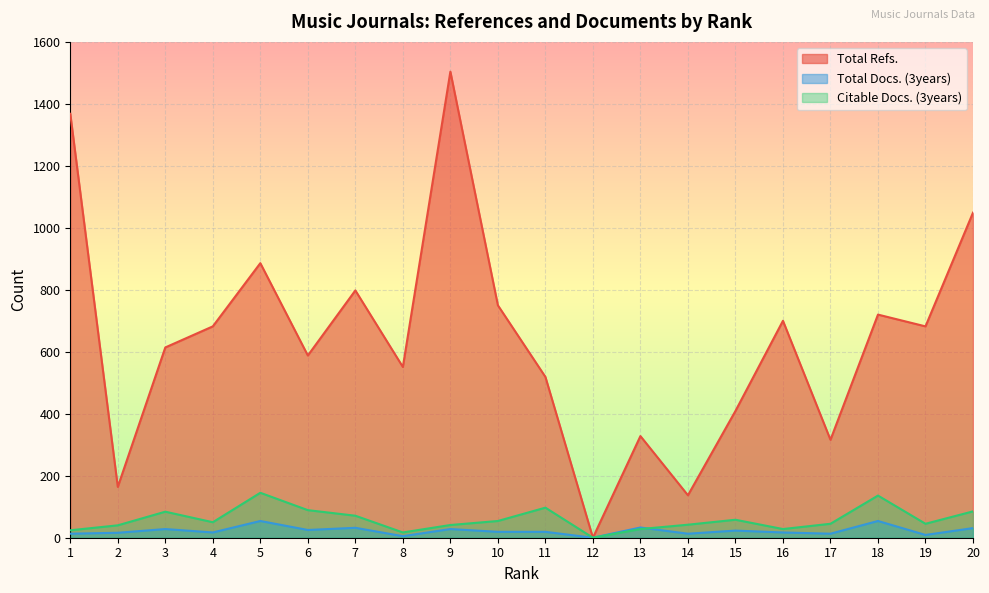

How many lines are shown in the chart?

3